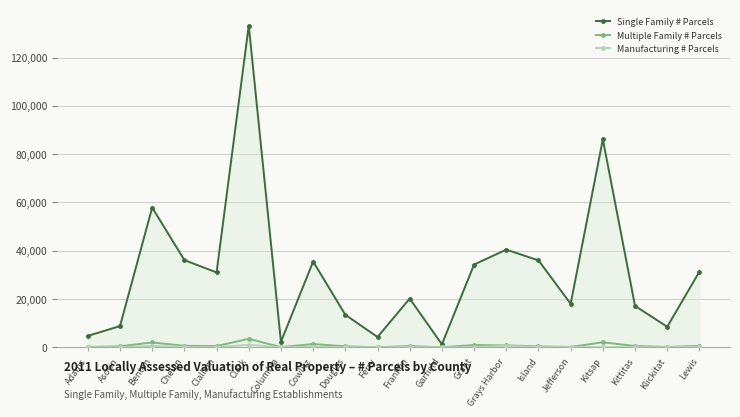

At Lewis, list the series in order from largest to smallest.

Single Family # Parcels, Multiple Family # Parcels, Manufacturing # Parcels